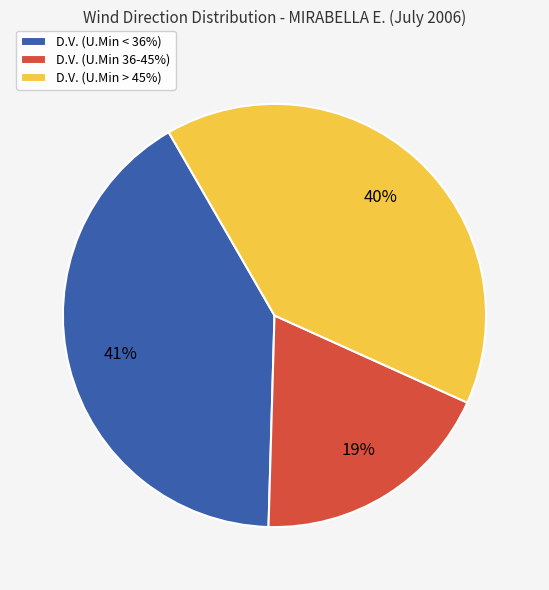

What percentage is the D.V. (U.Min > 45%) slice, to the nearest percent?

40%